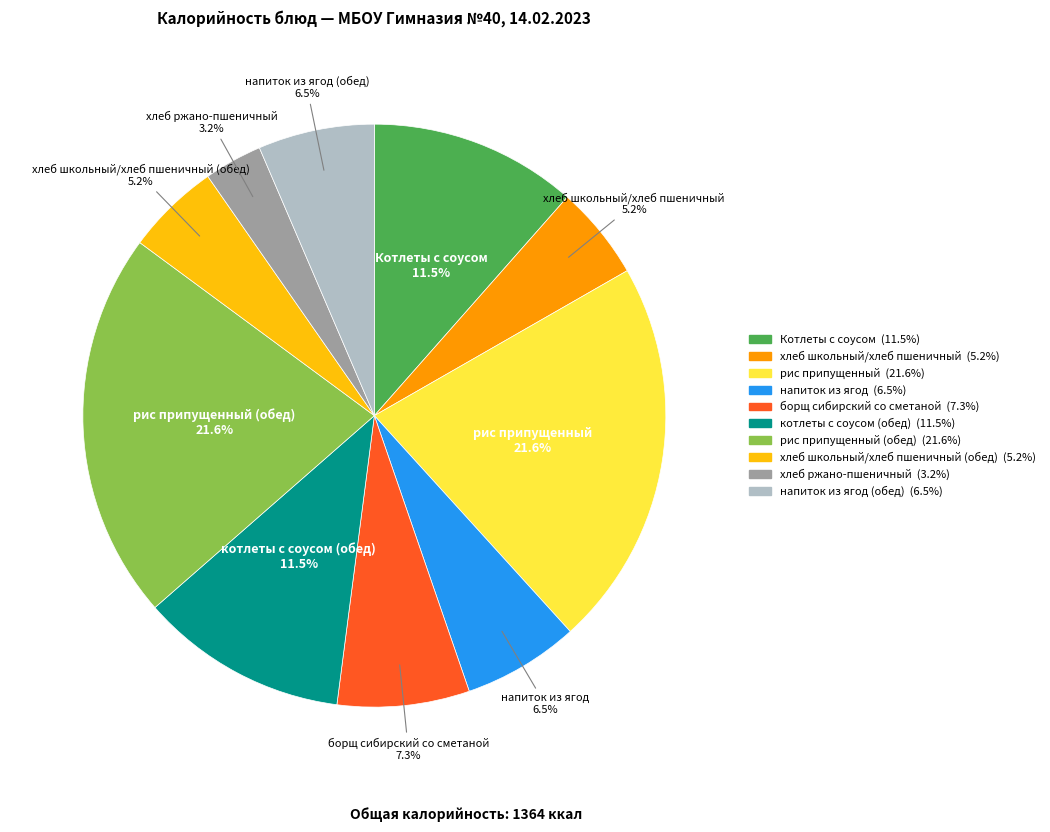

Is there any slice that represents more than half of the pie?

No